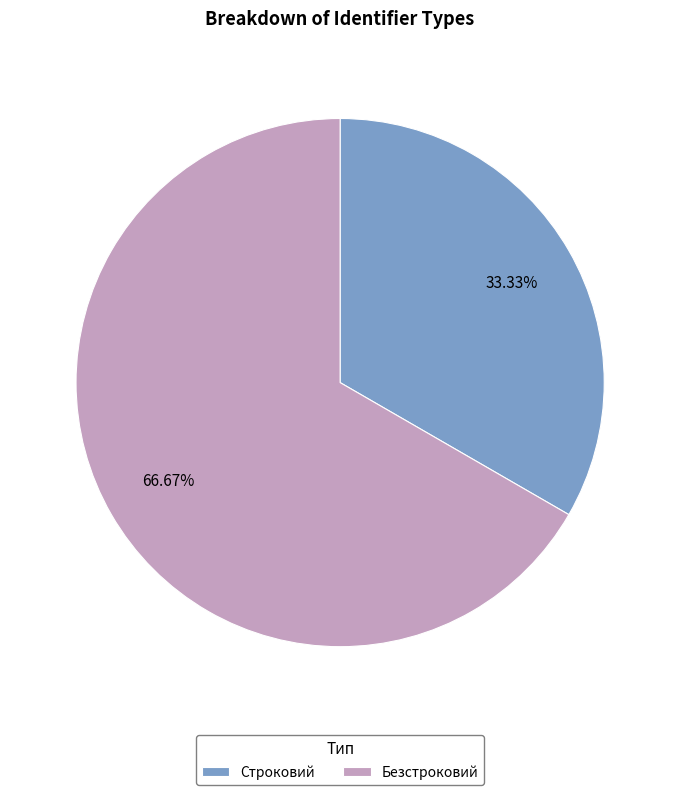

What percentage is the Строковий slice, to the nearest percent?

33%